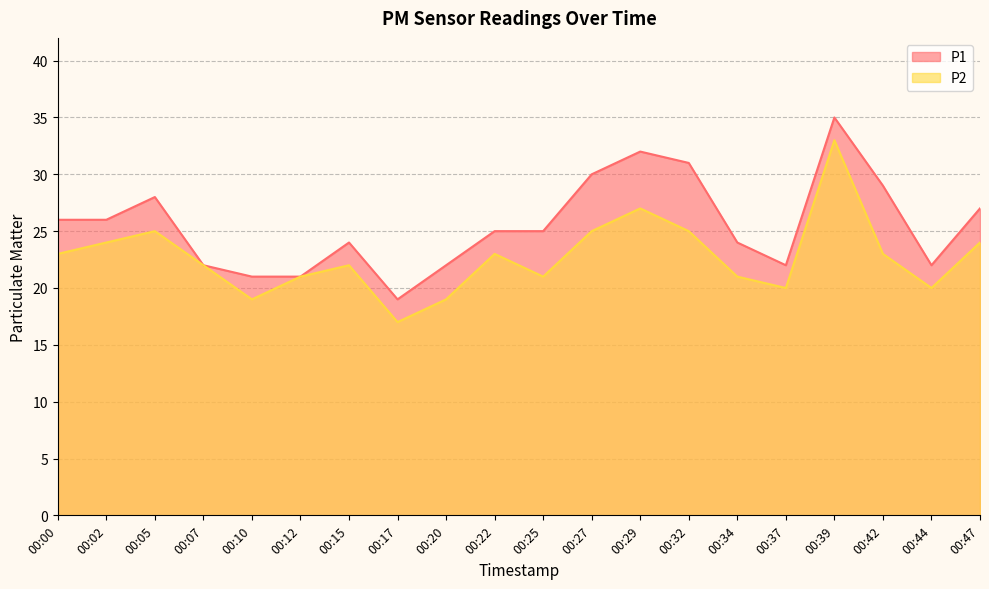

List the series in order of their overall mean, highest first.

P1, P2